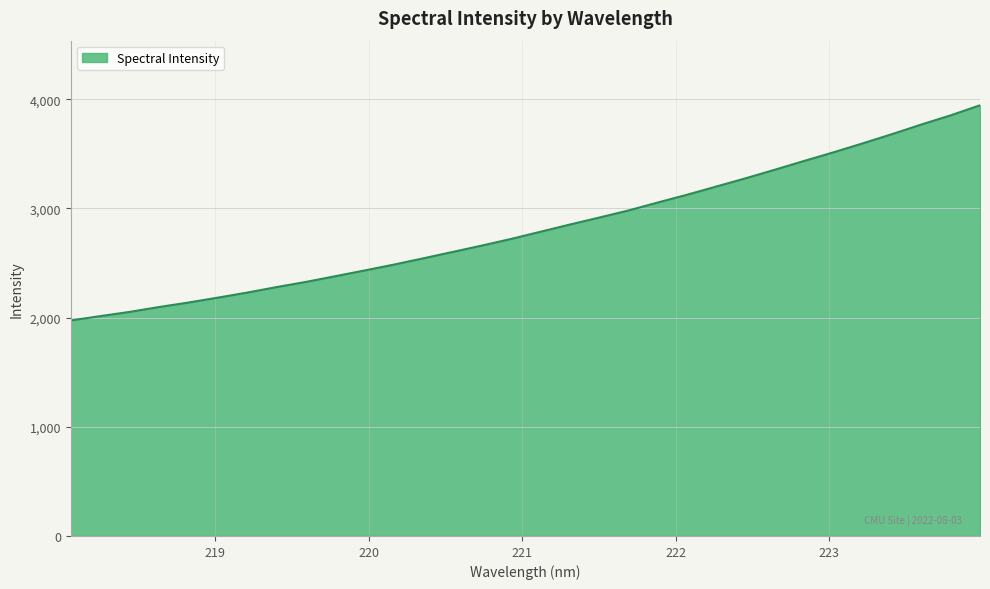

What is the average value?

2826.3